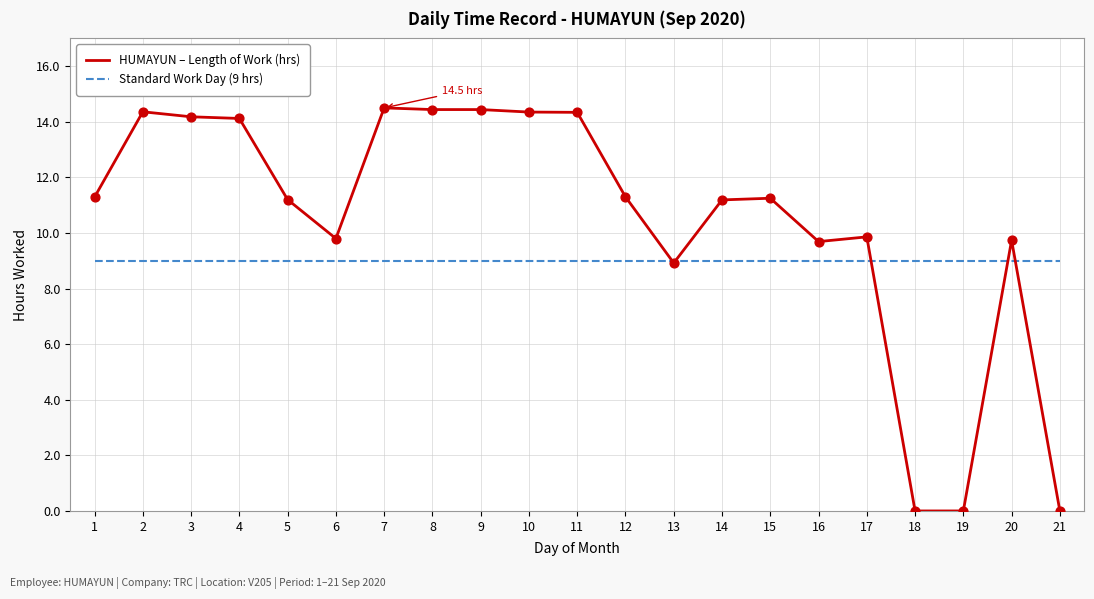

At how many categories does at least one series exceed 1?

21